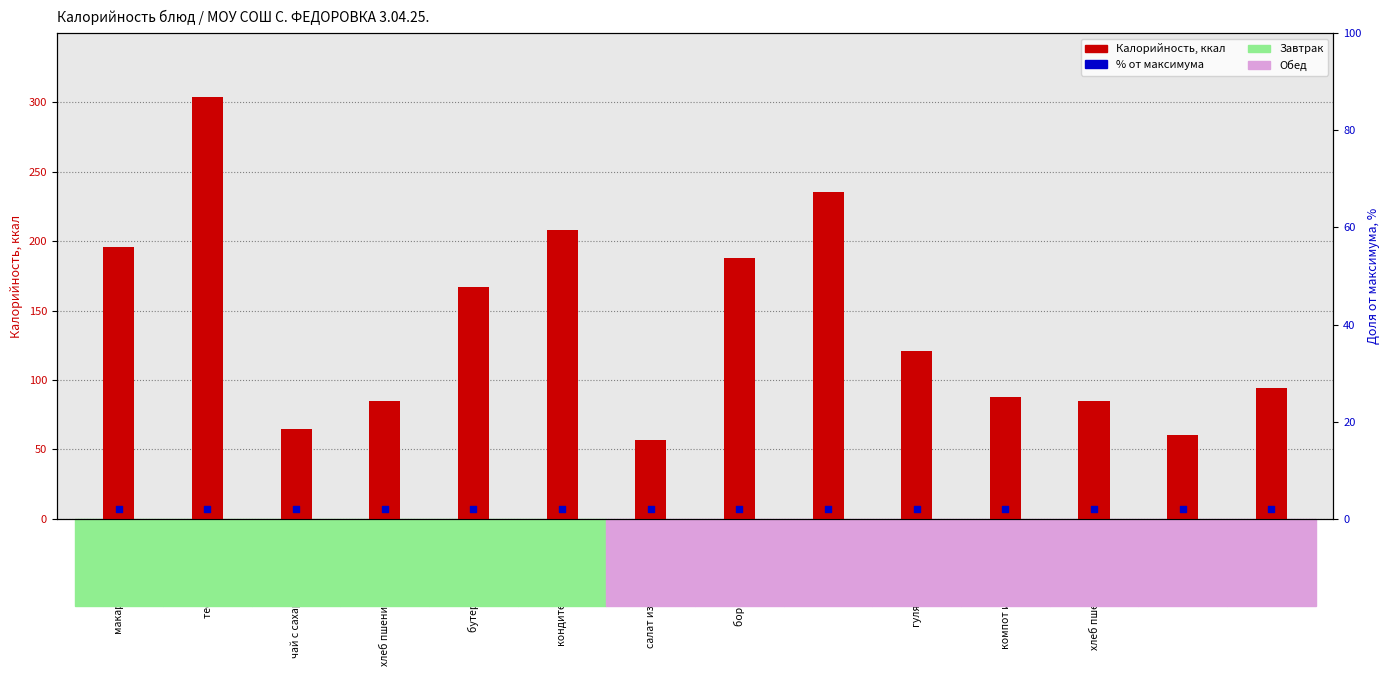

Which series has the widest spread of Y values?

Калорийность